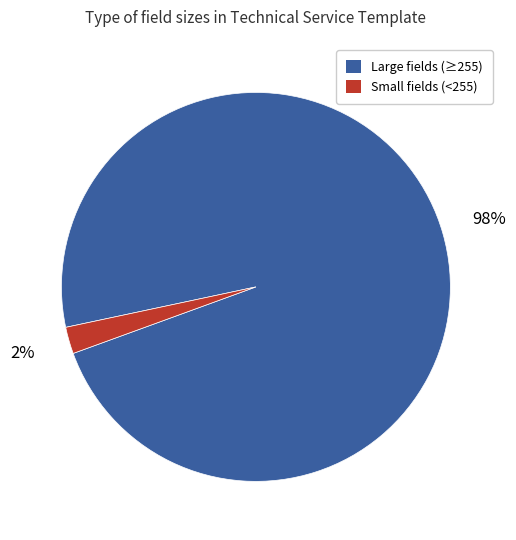

To the nearest percent, what is the average slice percentage?

50%